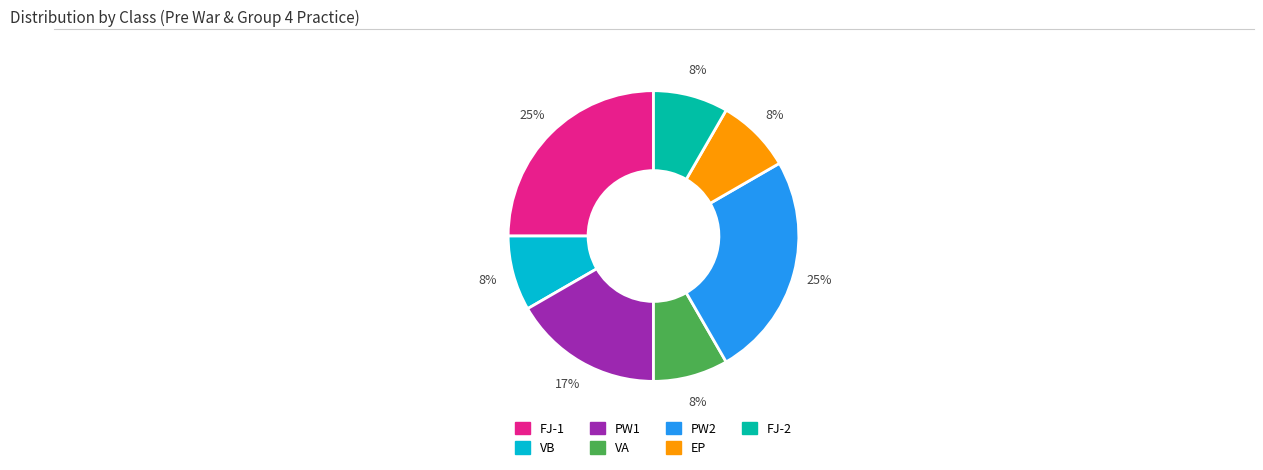

Combined, do VB and FJ-2 account for over 50%?

No